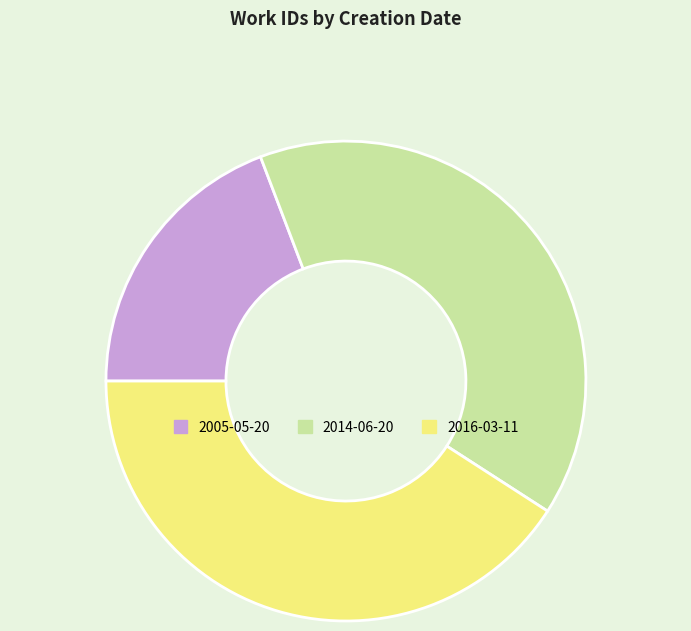

Rank the categories by value from lowest to highest.

2005-05-20, 2014-06-20, 2016-03-11